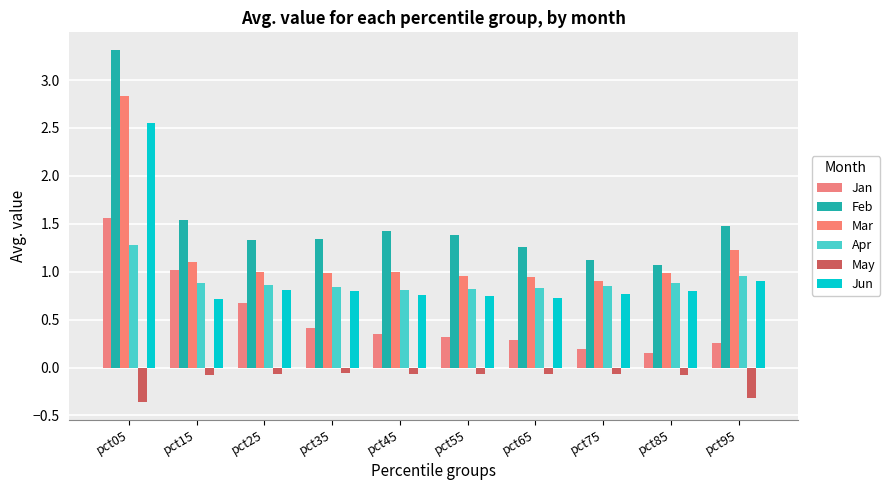

At pct45, list the series in order from smallest to largest.

May, Jan, Jun, Apr, Mar, Feb